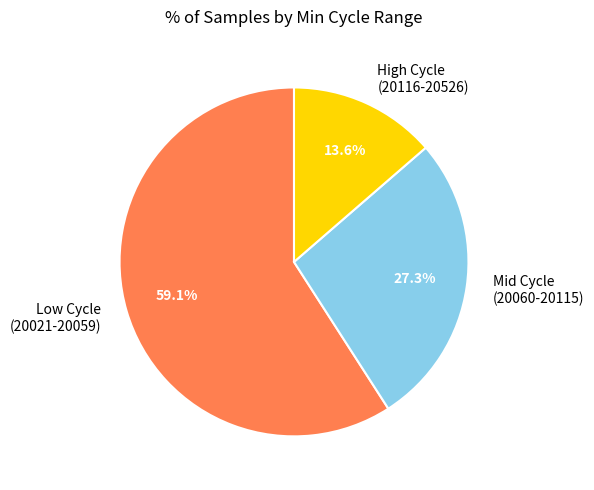

How many slices are in this pie chart?

3